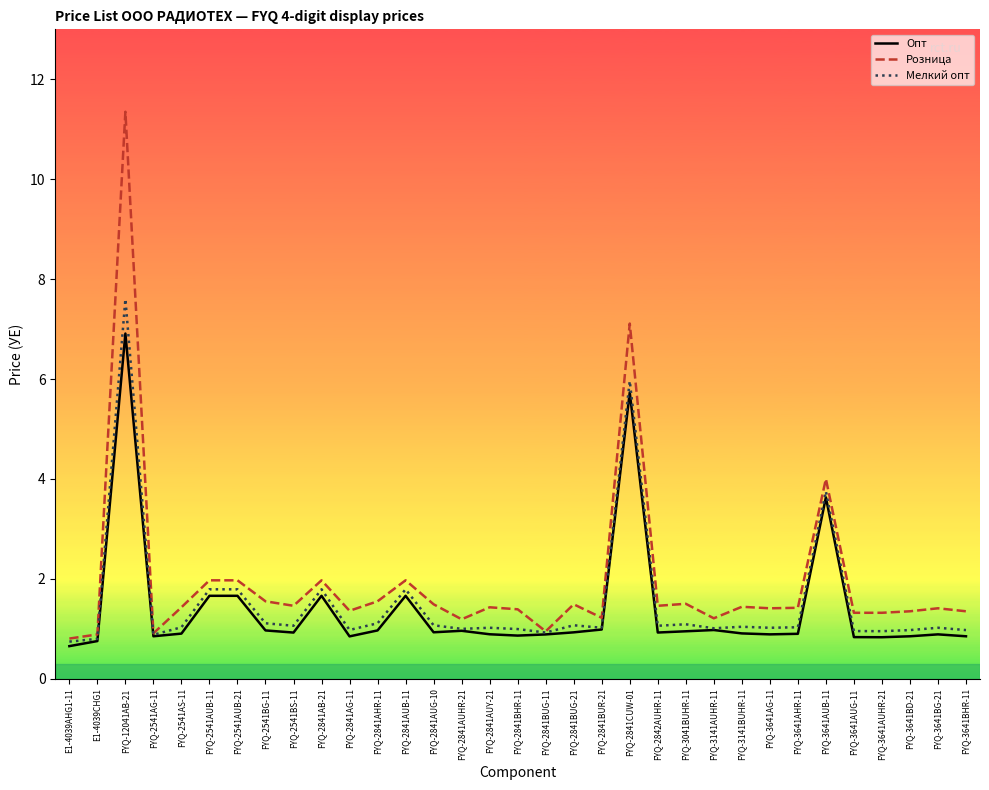

What is the lowest value of the Опт series?

0.7